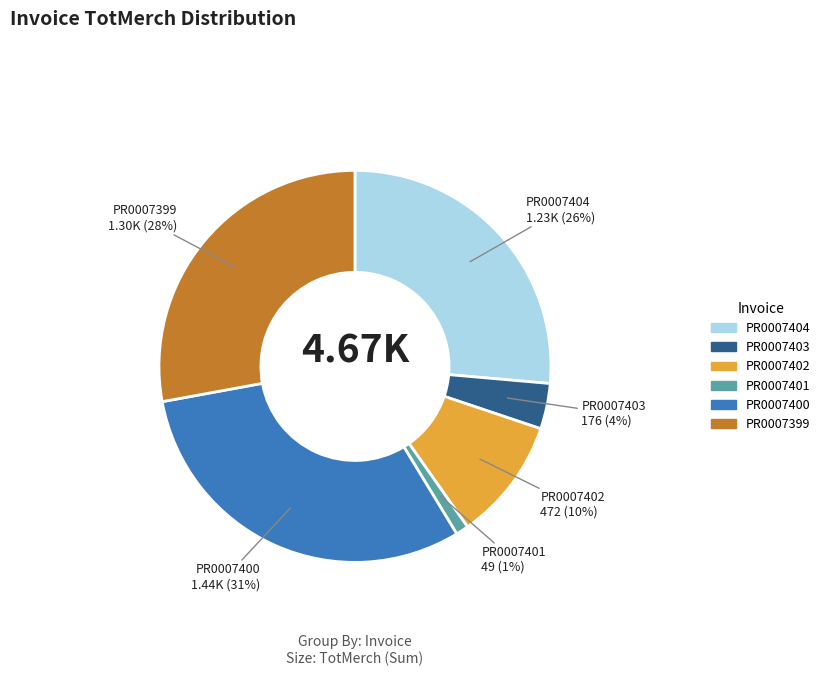

How many slices are in this pie chart?

6